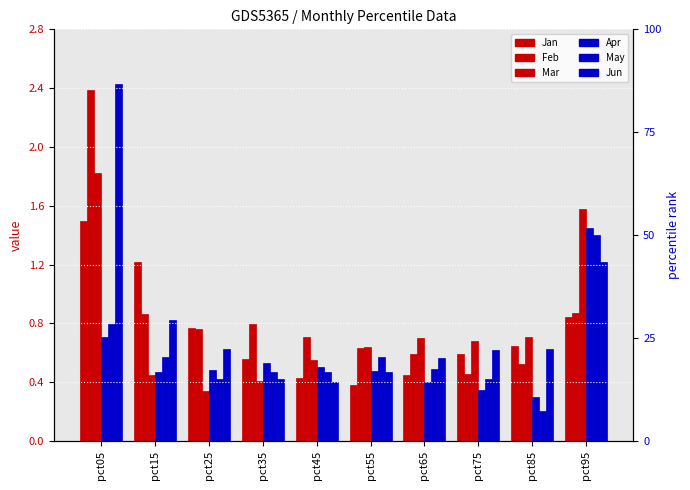

Count the number of categories in the chart.

10